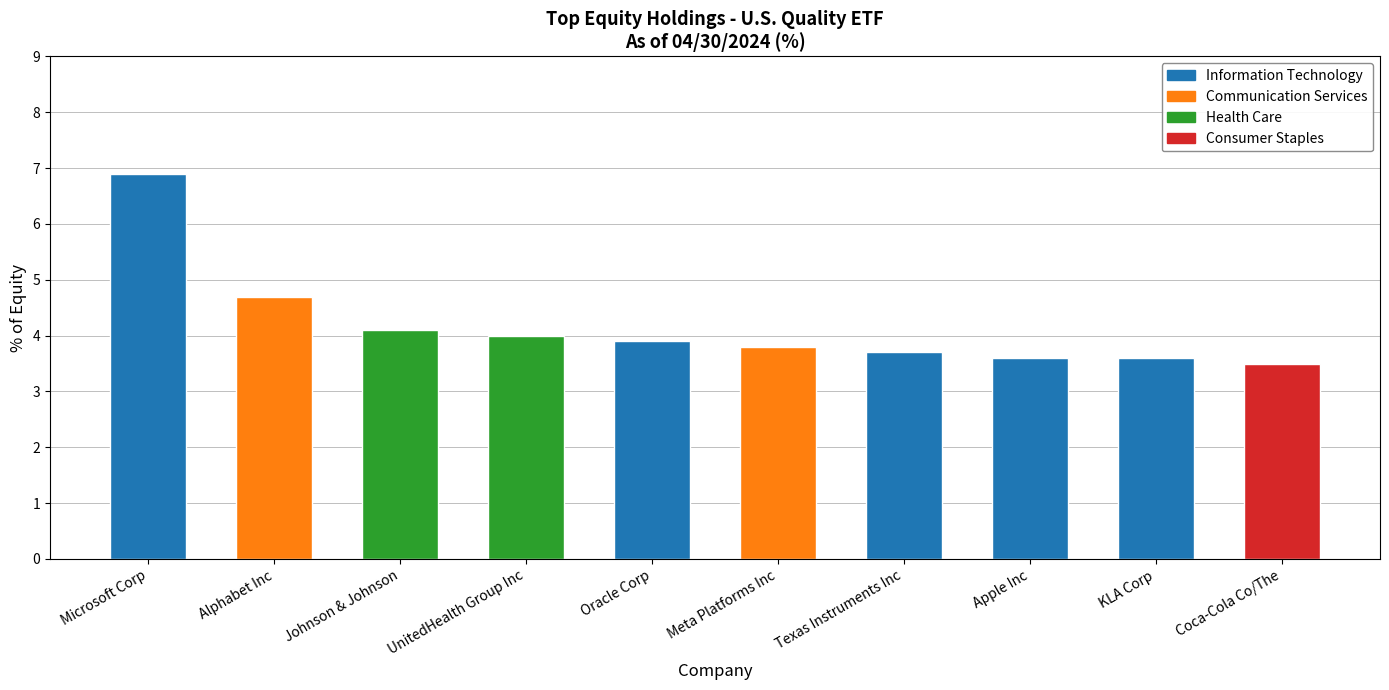

List the labels in order of value, smallest first.

Coca-Cola Co/The, Apple Inc, KLA Corp, Texas Instruments Inc, Meta Platforms Inc, Oracle Corp, UnitedHealth Group Inc, Johnson & Johnson, Alphabet Inc, Microsoft Corp